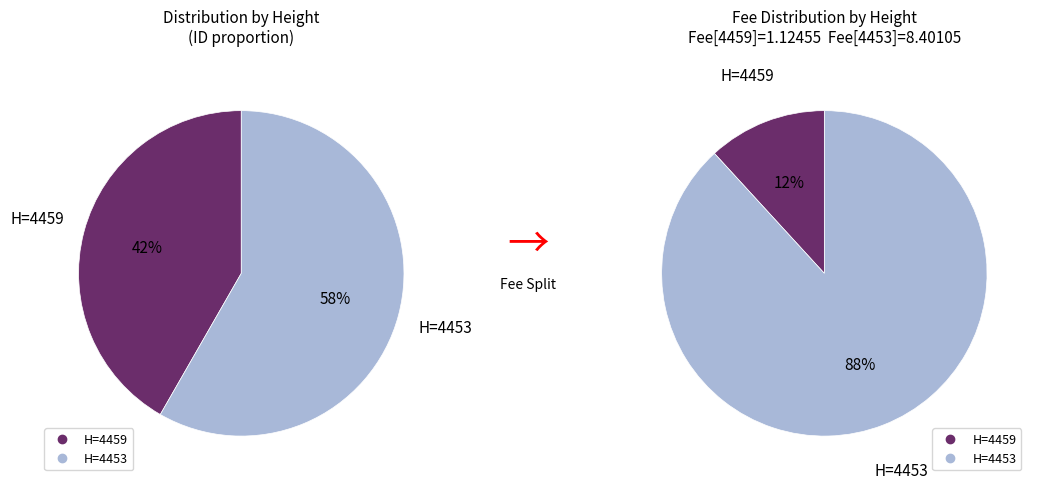

True or false: 4453 accounts for 69% of the total.

False